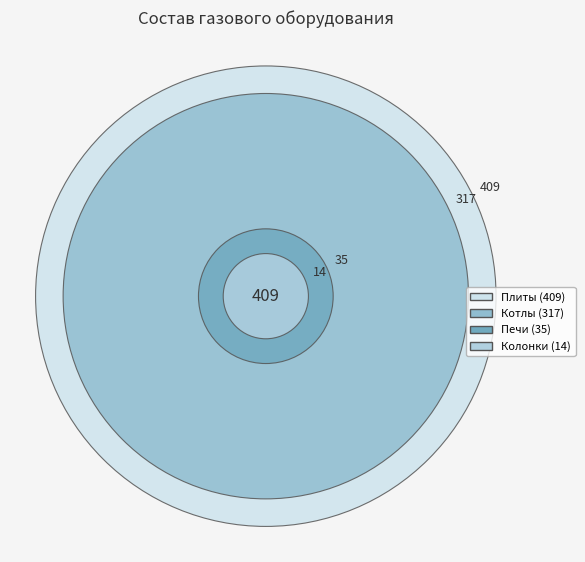

Rank the series by their maximum value, from highest to lowest.

Плиты, Котлы, Печи, Колонки